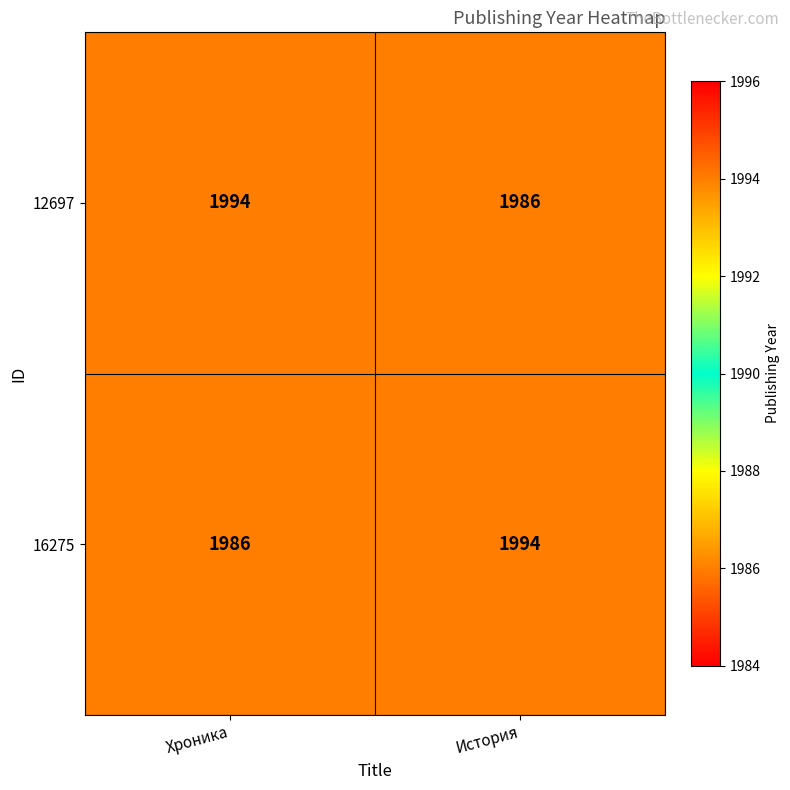

True or false: 16275 has a value of 1986 at Хроника.

True